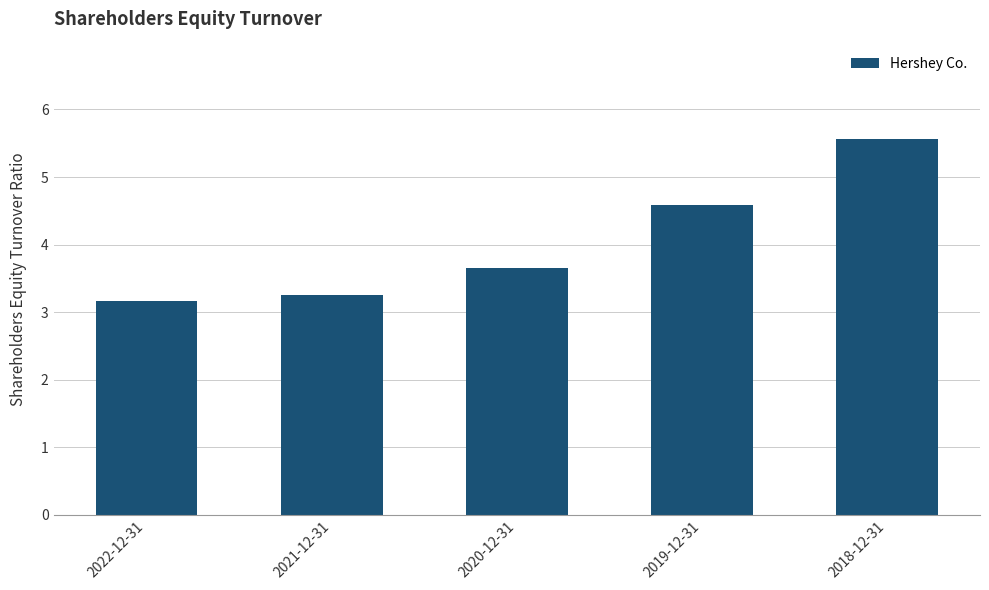

List the labels in order of value, smallest first.

2022-12-31, 2021-12-31, 2020-12-31, 2019-12-31, 2018-12-31